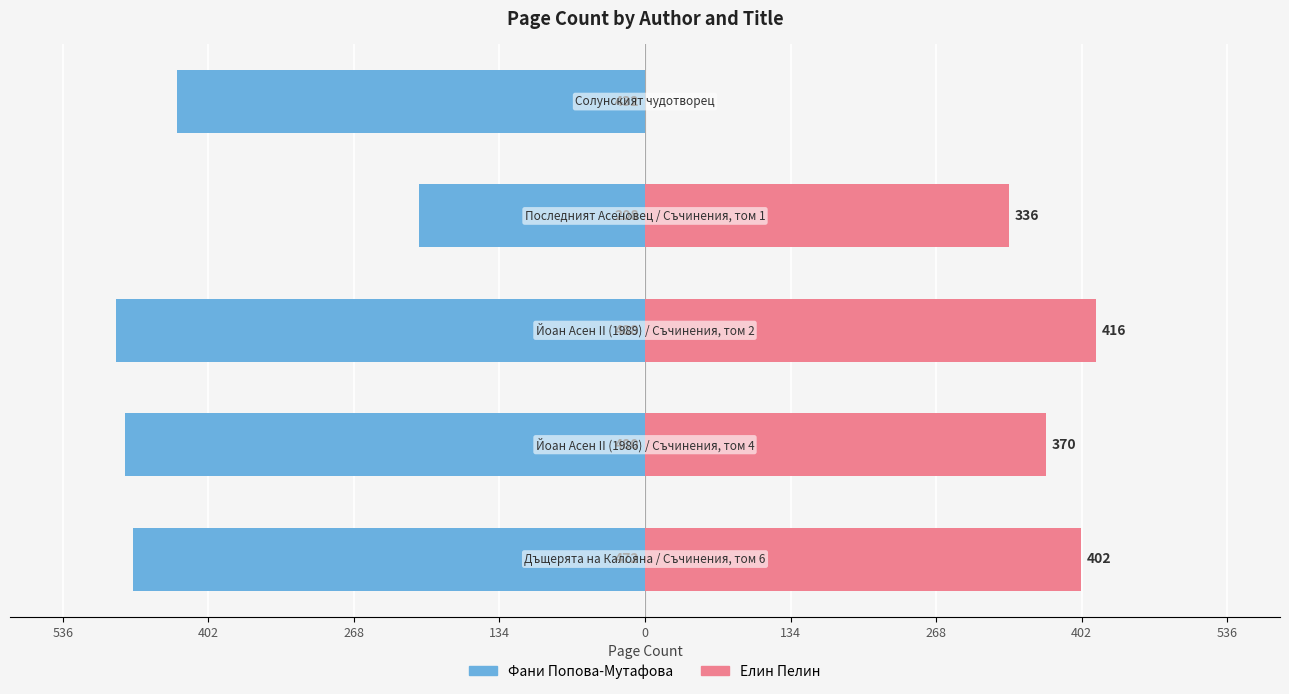

Is the value of Фани Попова-Мутафова at 134 greater than the value of Елин Пелин at 0?

No